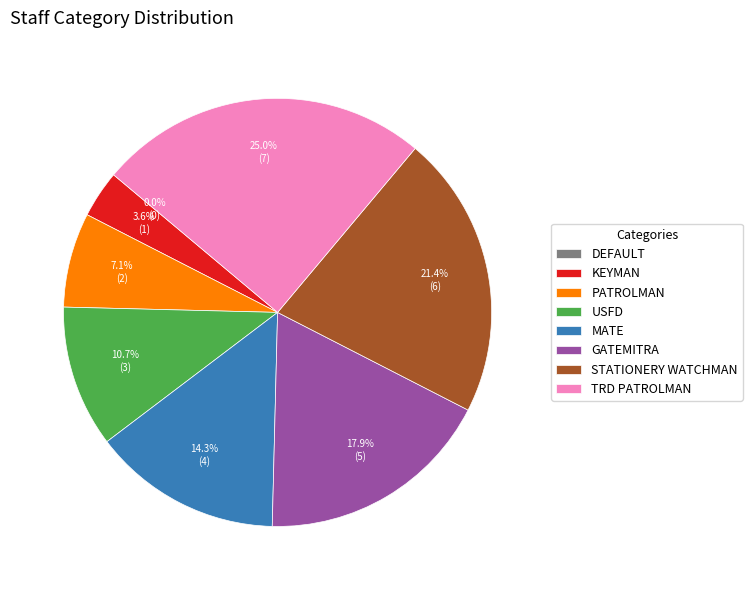

Count the number of slices in the pie.

8